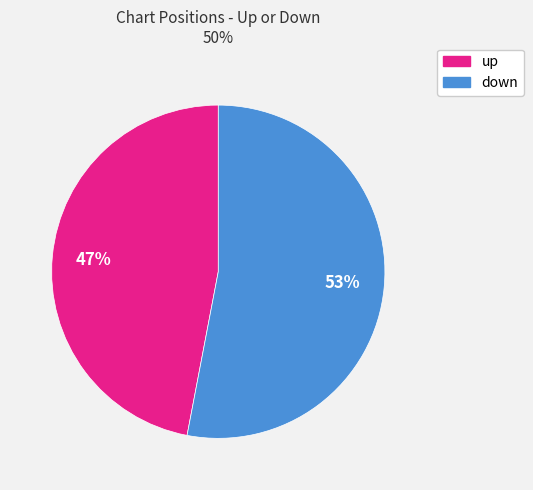

Which slice is the largest?

down